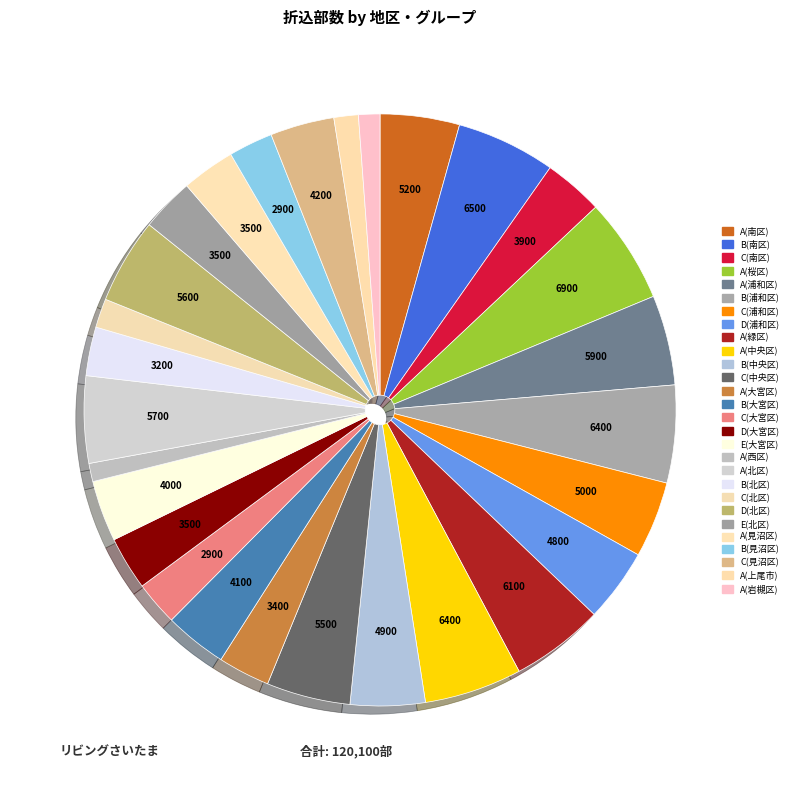

How many slices are in this pie chart?

28